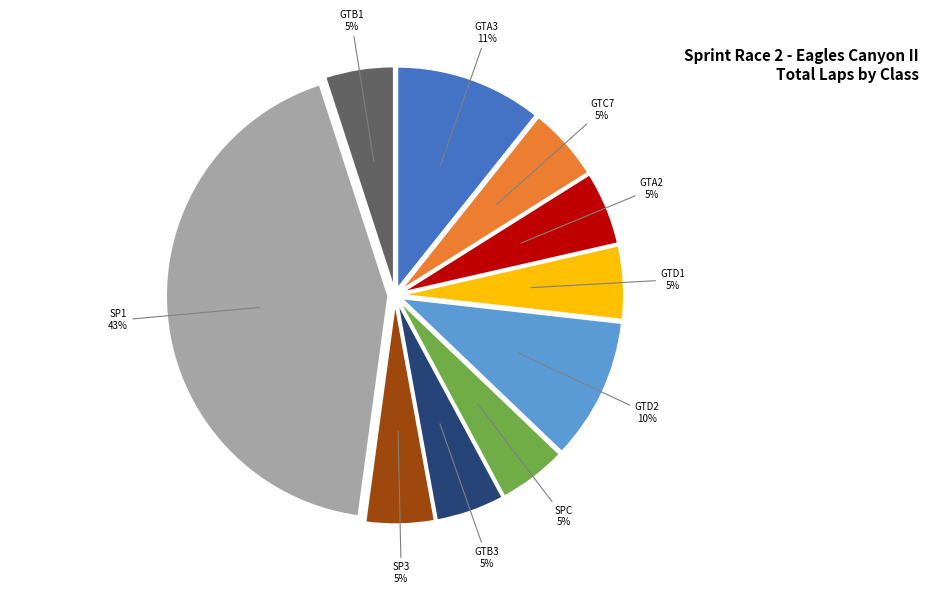

To the nearest percent, what is the difference between the largest and smallest slice percentages?

38%